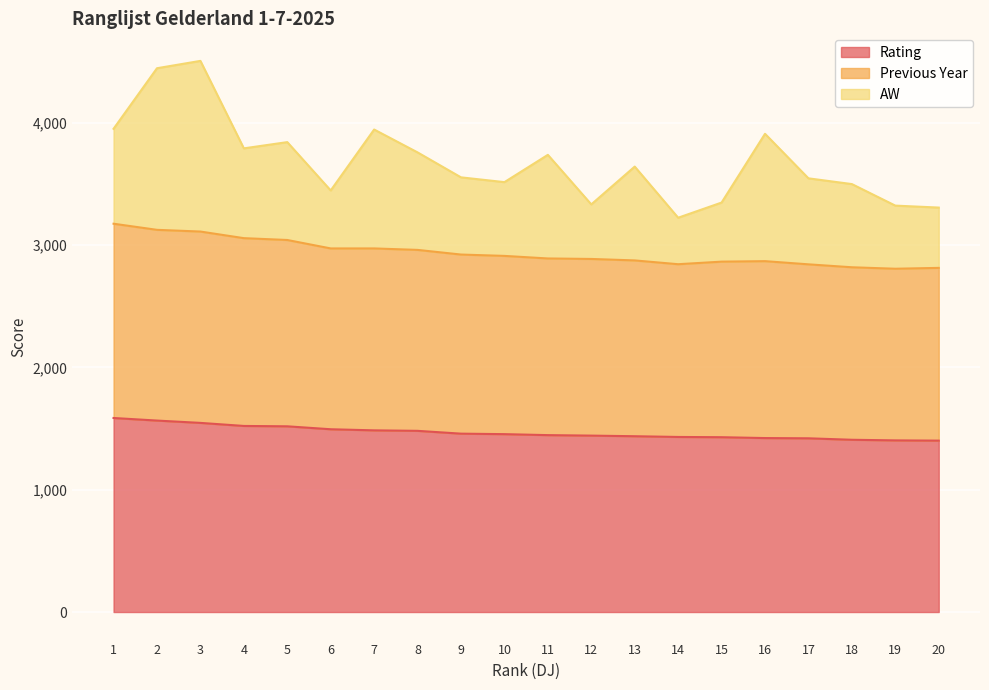

What is the total value across all series at 7?

3944